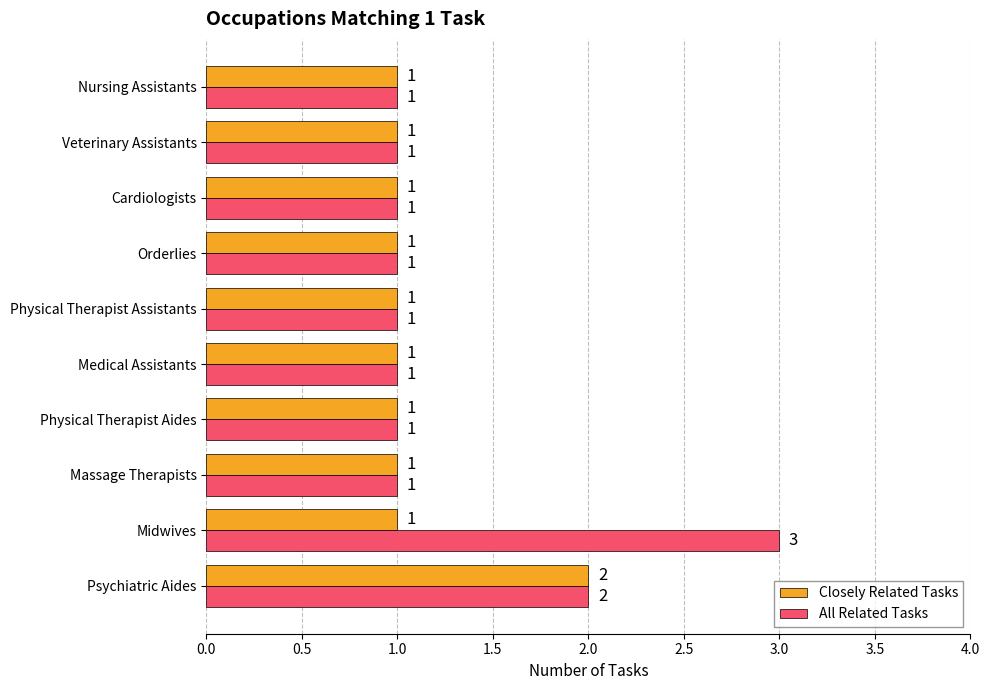

The Closely Related Tasks series shows 0 at Physical Therapist Assistants. True or false?

False